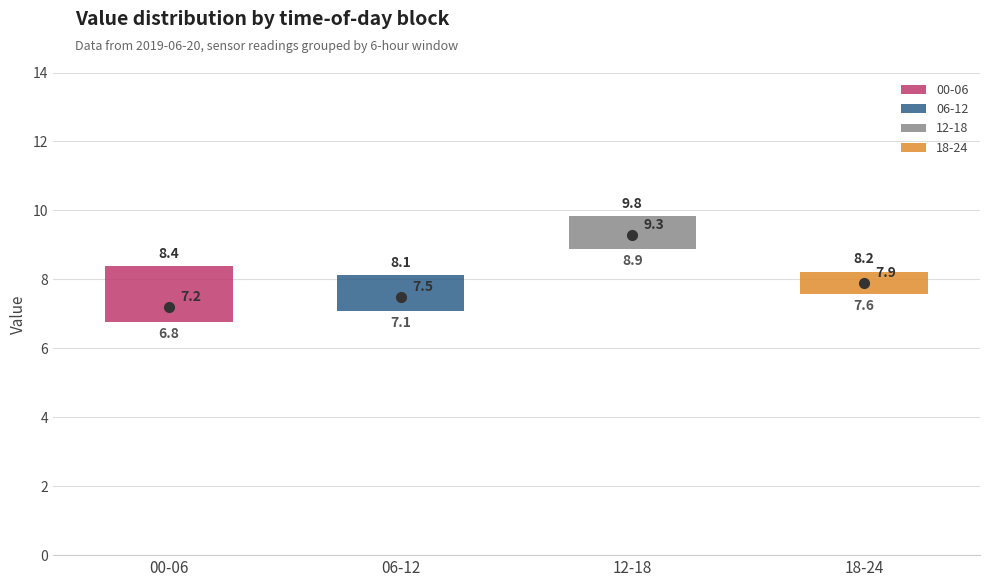

Comparing the boxes themselves (not the whiskers), which one is the tallest?

00-06